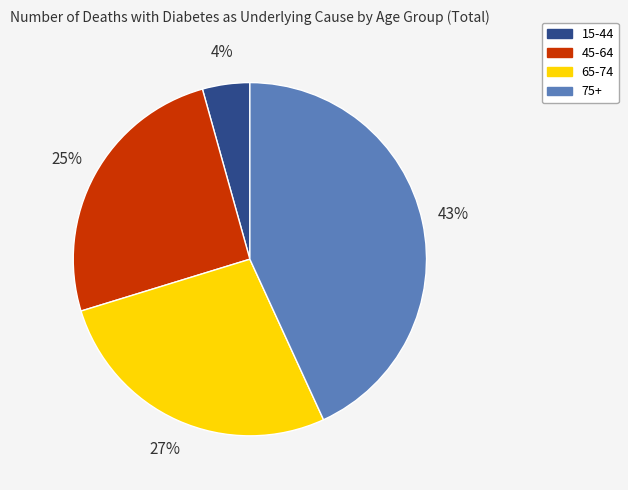

Between 65-74 and 75+, which is larger?

75+